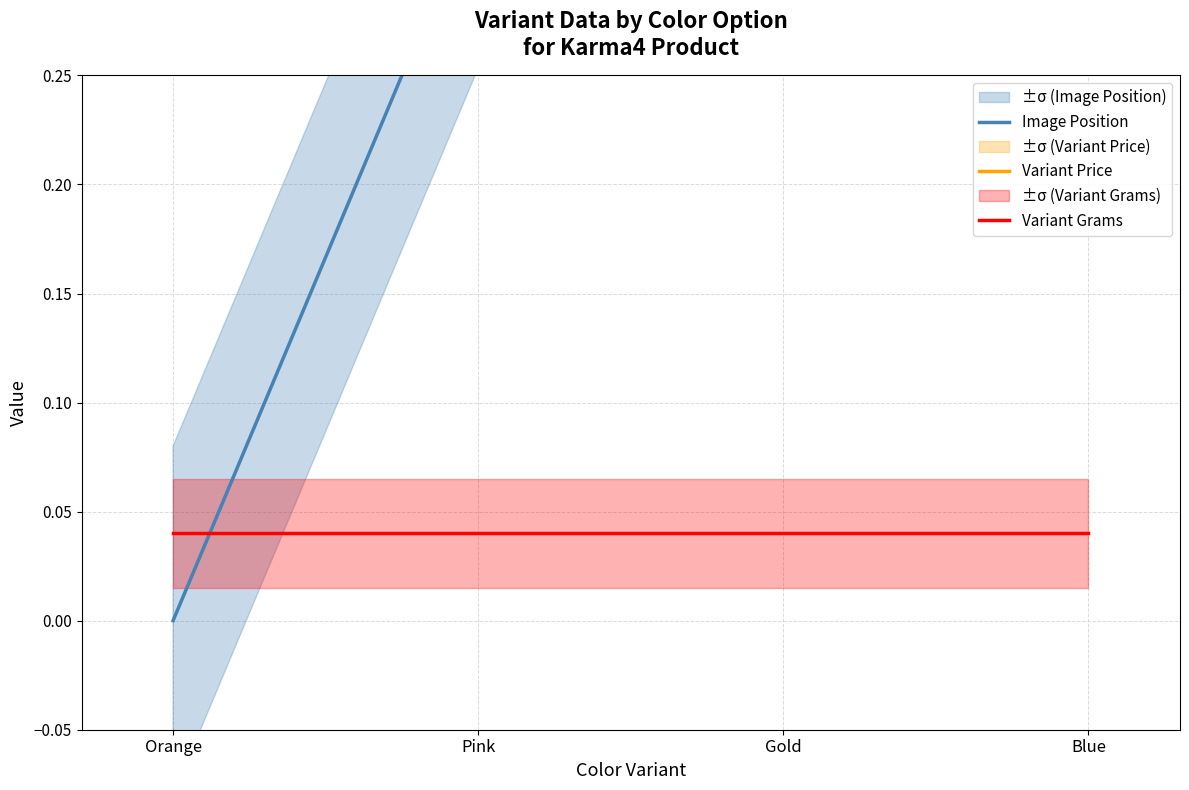

What is the spread (max minus min) of values at Blue?

1.0